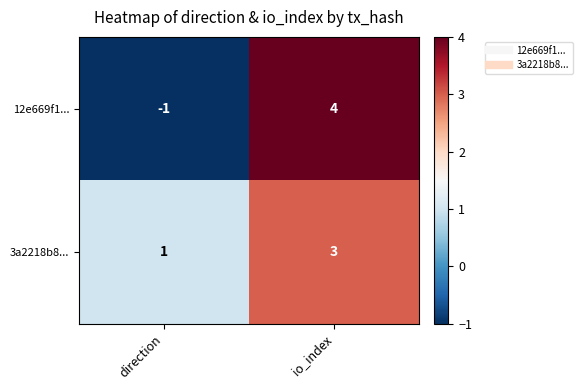

What is the maximum value shown in the chart?

4